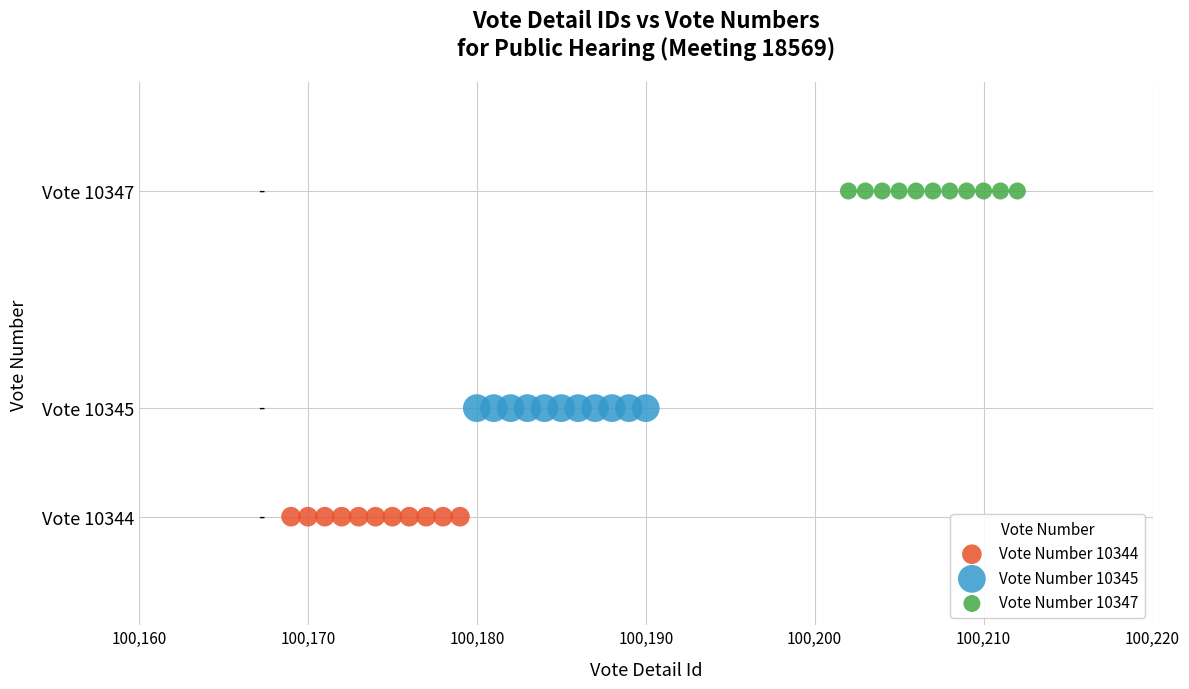

Which series contains the highest Y value?

Vote Number 10347